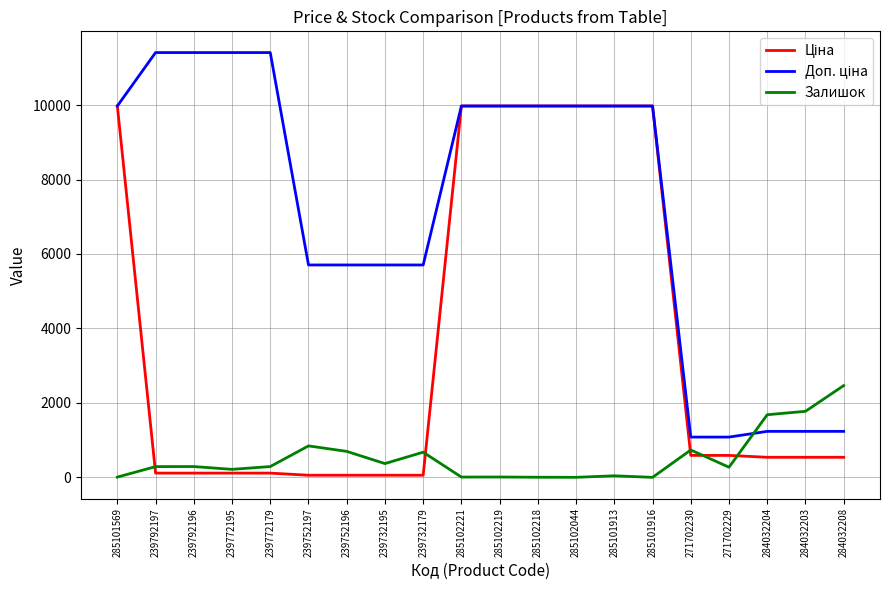

Is it true that Залишок equals 698.0 at 239752196?

True